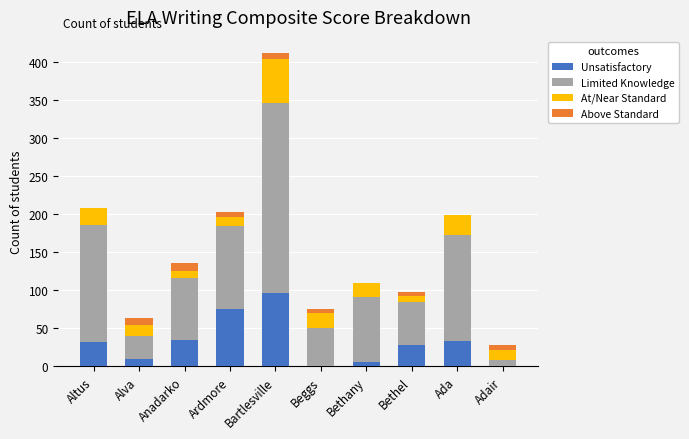

How many categories are shown in the chart?

10